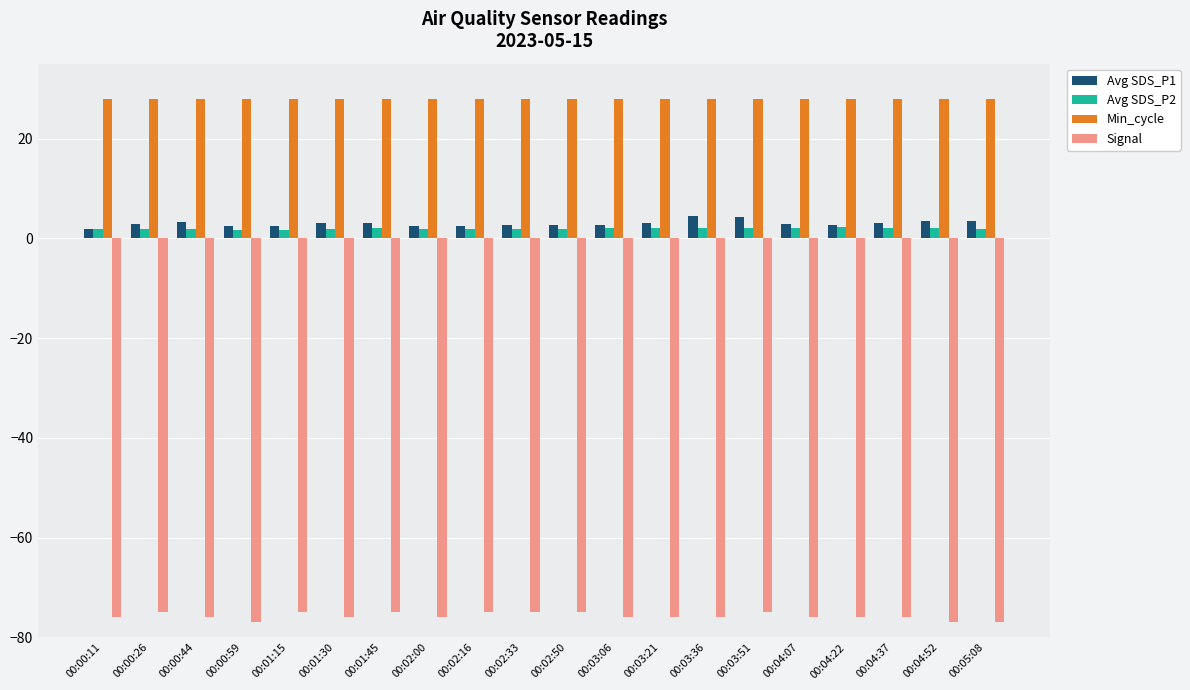

Is the value of Avg SDS_P2 at 00:05:08 greater than the value of Min_cycle at 00:02:00?

No